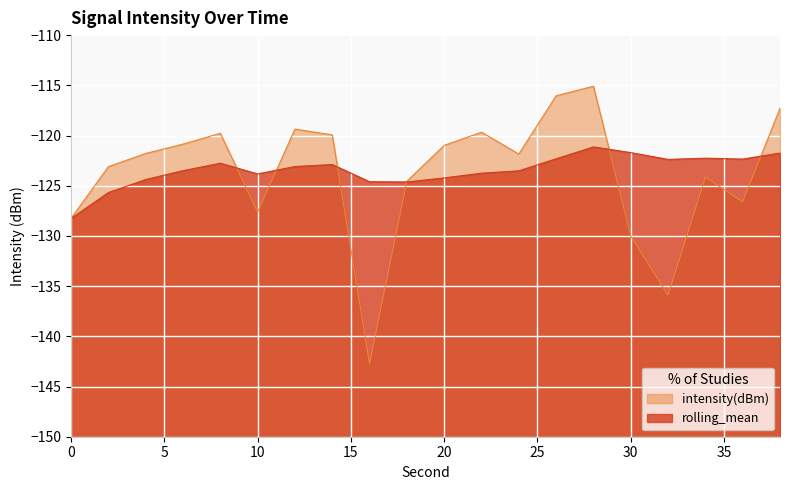

What is the highest value of the rolling_mean series?

-121.1